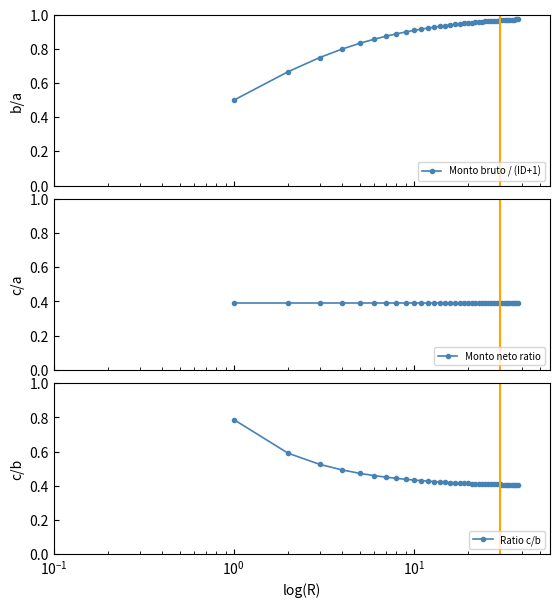

List the series in order of their peak value, highest first.

Monto bruto / (ID+1), Ratio c/b, Monto neto ratio